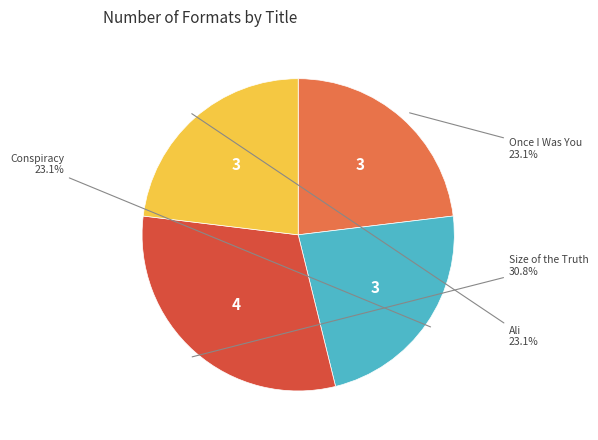

True or false: Size of the Truth accounts for 31% of the total.

True